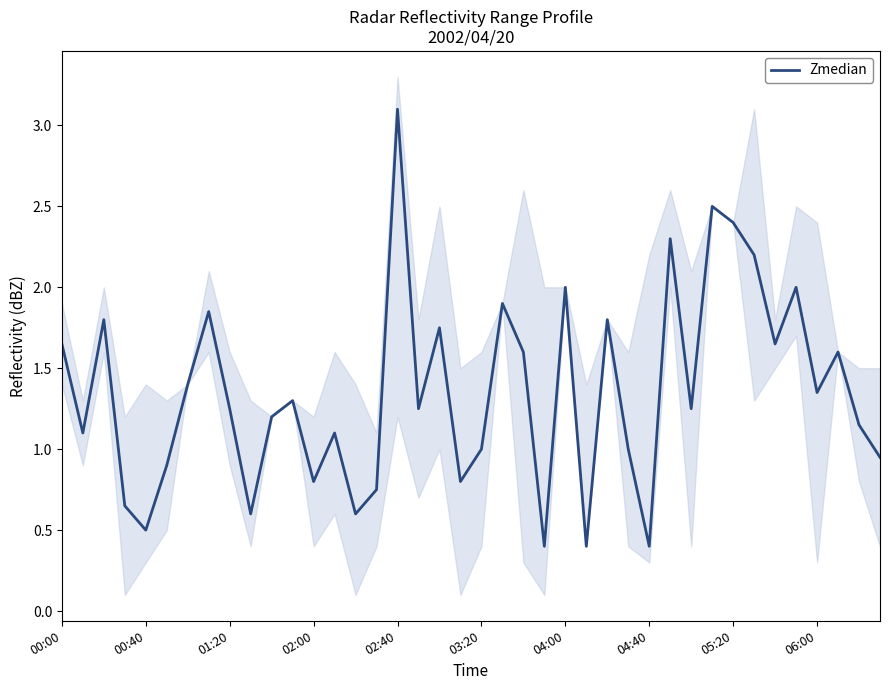

How many data points are less than 1?

12